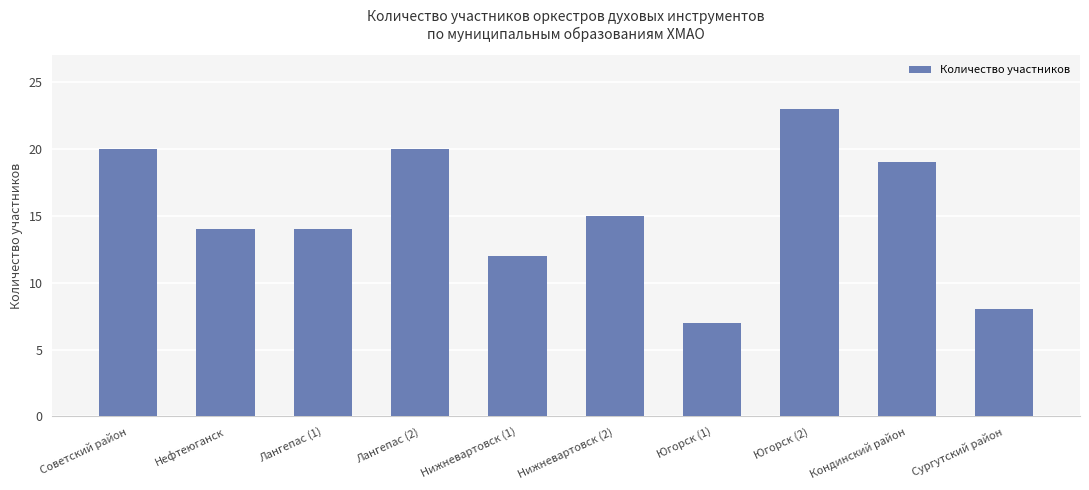

What is the maximum value shown in the chart?

23